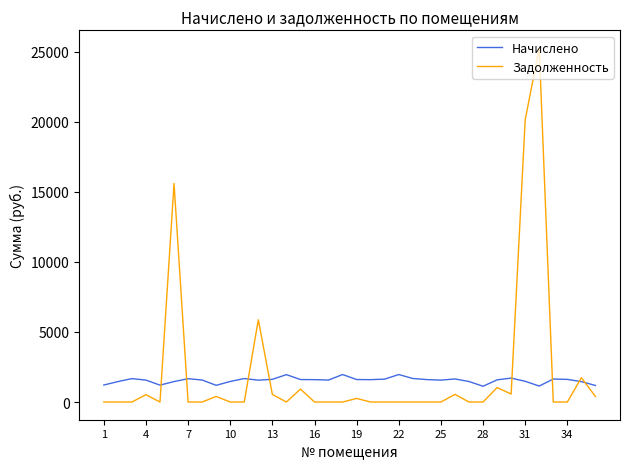

How many lines are shown in the chart?

2